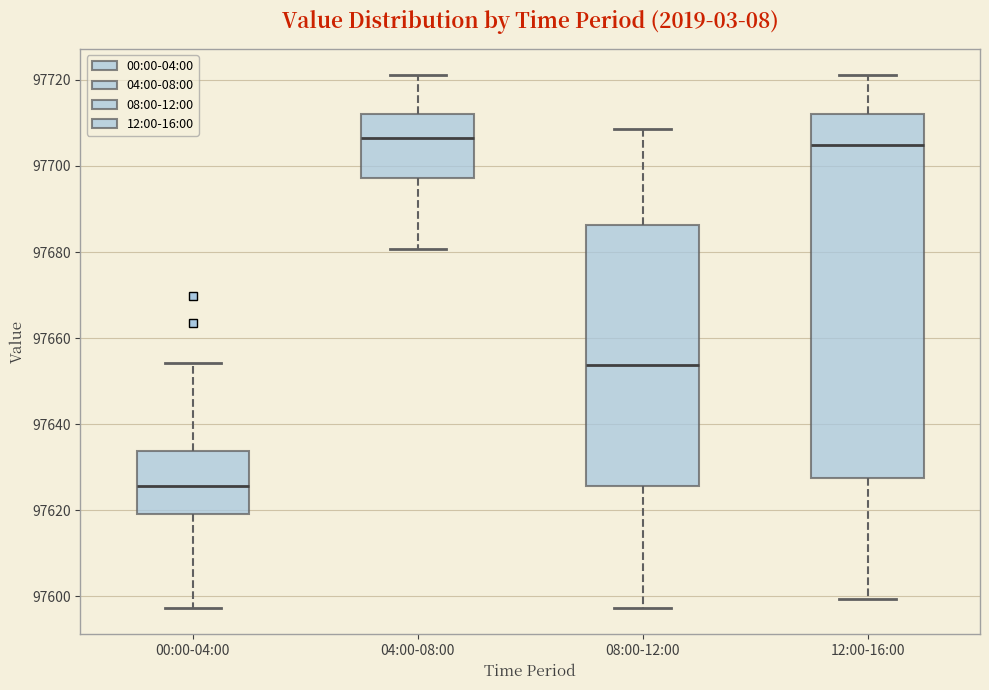

Reading left to right, read every box against the y-axis: the position of its median line, the range the box covers, and the ends of its whiskers. The values are not printed on the chart, so give them approximately, as read against the axis.

00:00-04:00: median 97626, box 97620 to 97634, whiskers 97598 to 97654
04:00-08:00: median 97706, box 97698 to 97712, whiskers 97680 to 97722
08:00-12:00: median 97654, box 97626 to 97686, whiskers 97598 to 97708
12:00-16:00: median 97704, box 97628 to 97712, whiskers 97600 to 97722